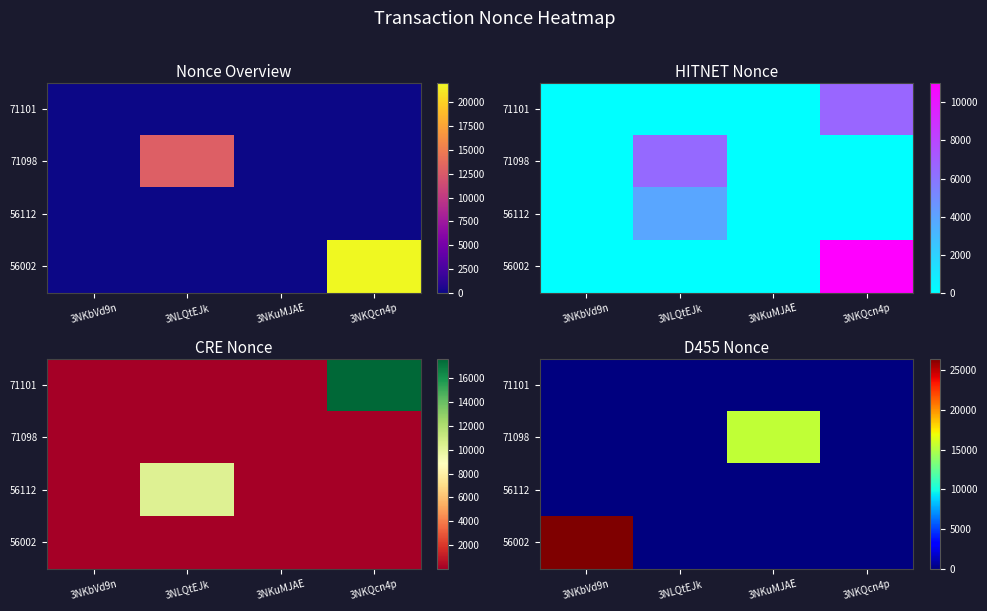

True or false: 71098 has a value of 0.0 at 3NKQcn4p.

True